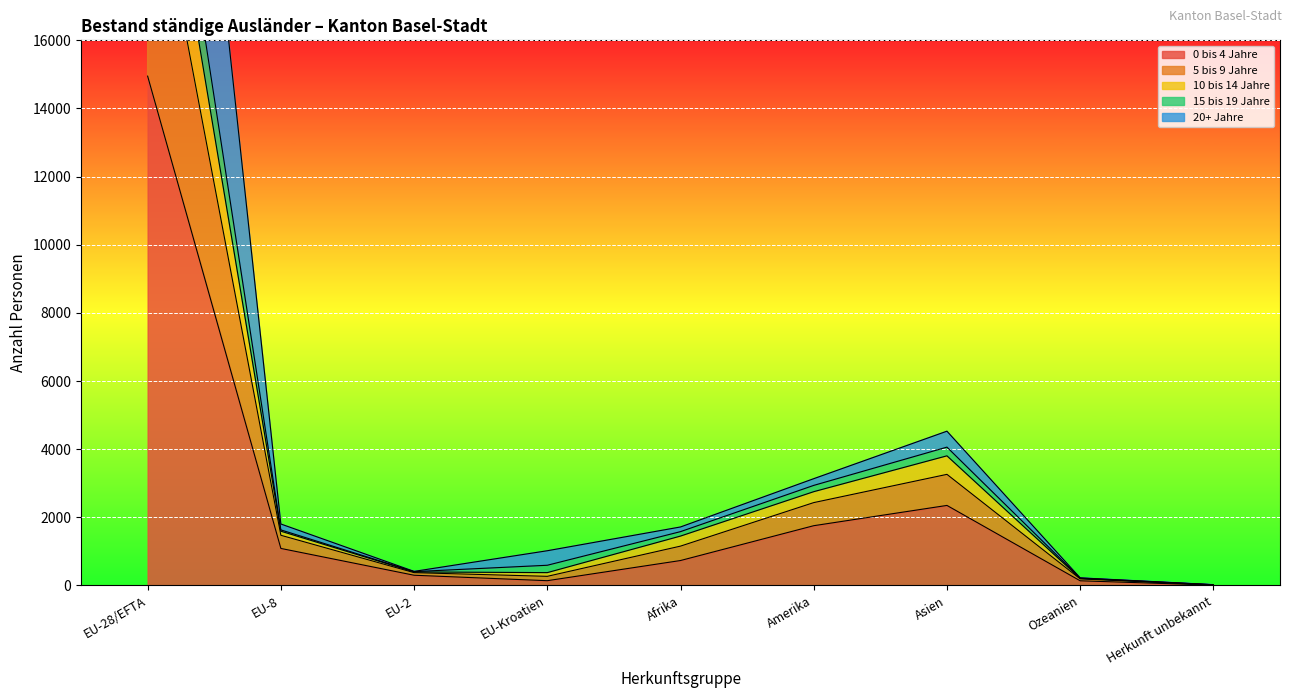

True or false: 15 bis 19 Jahre has a value of 377 at EU-Kroatien.

True